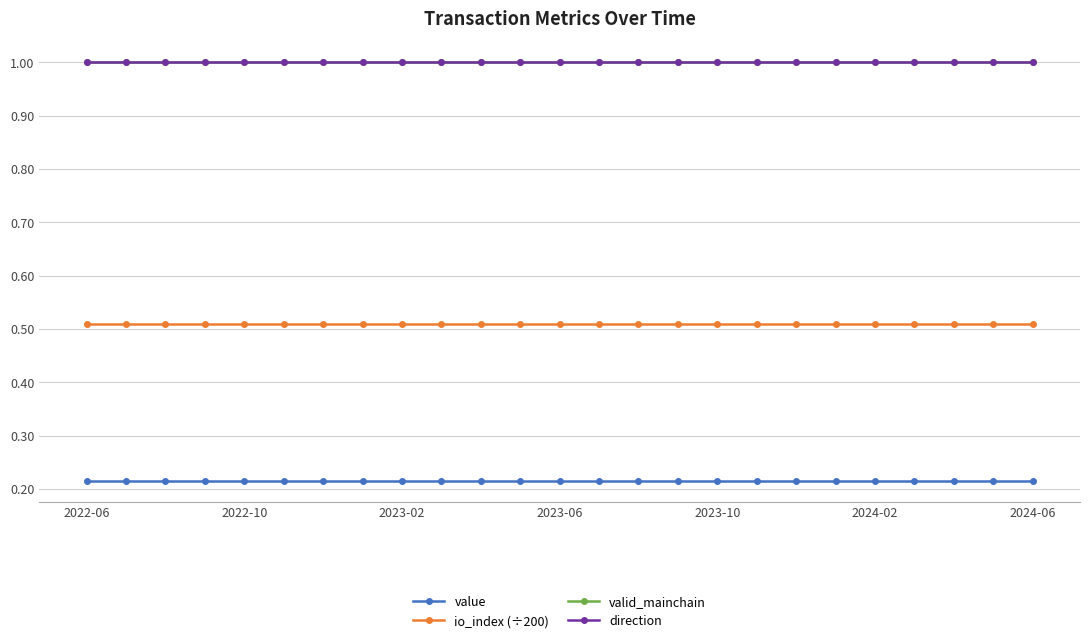

How many lines are shown in the chart?

4